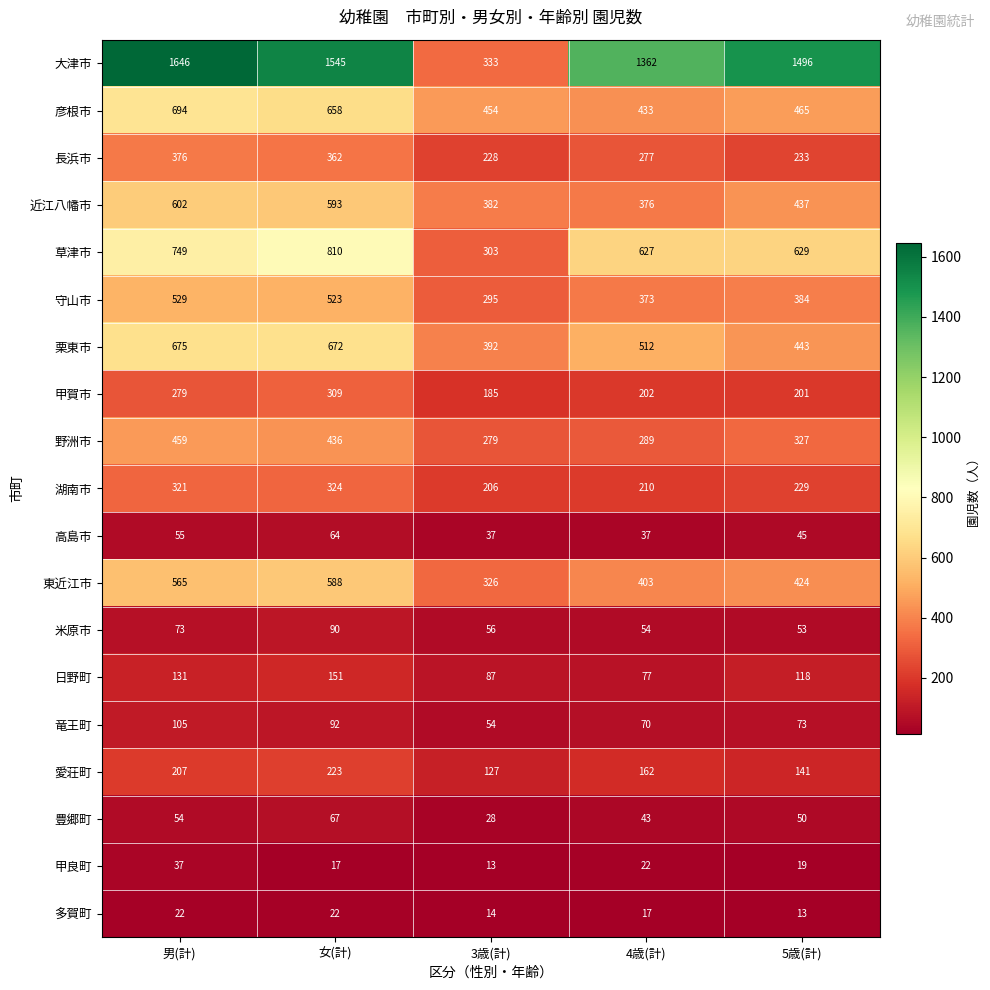

Is the value of 栗東市 at 4歳(計) greater than the value of 大津市 at 4歳(計)?

No